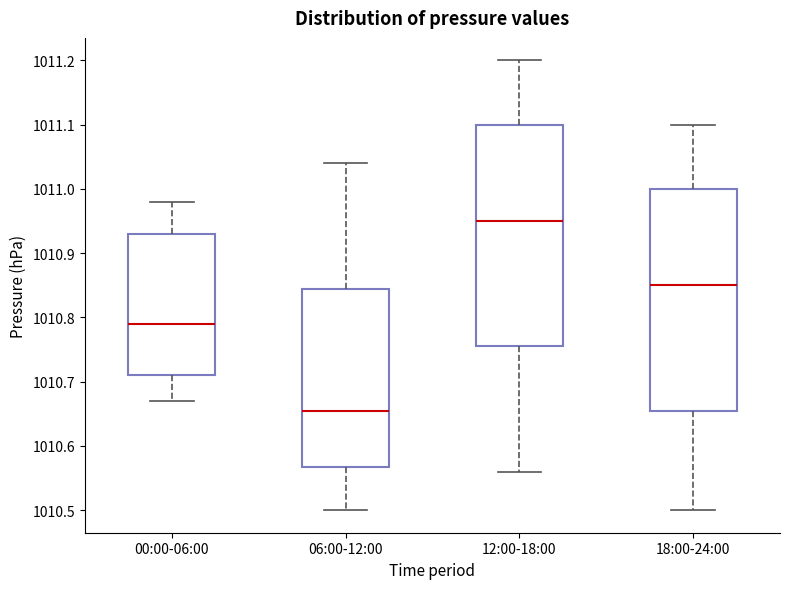

Where is the upper edge of the box for 06:00-12:00 on the y-axis? The values are not printed on the chart, so give them approximately, as read against the axis.

1010.85